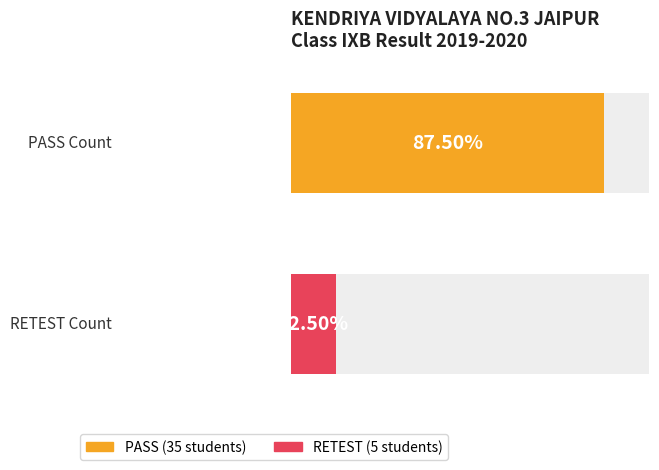

What is the value of the PASS bar at the 2nd from the left?

35